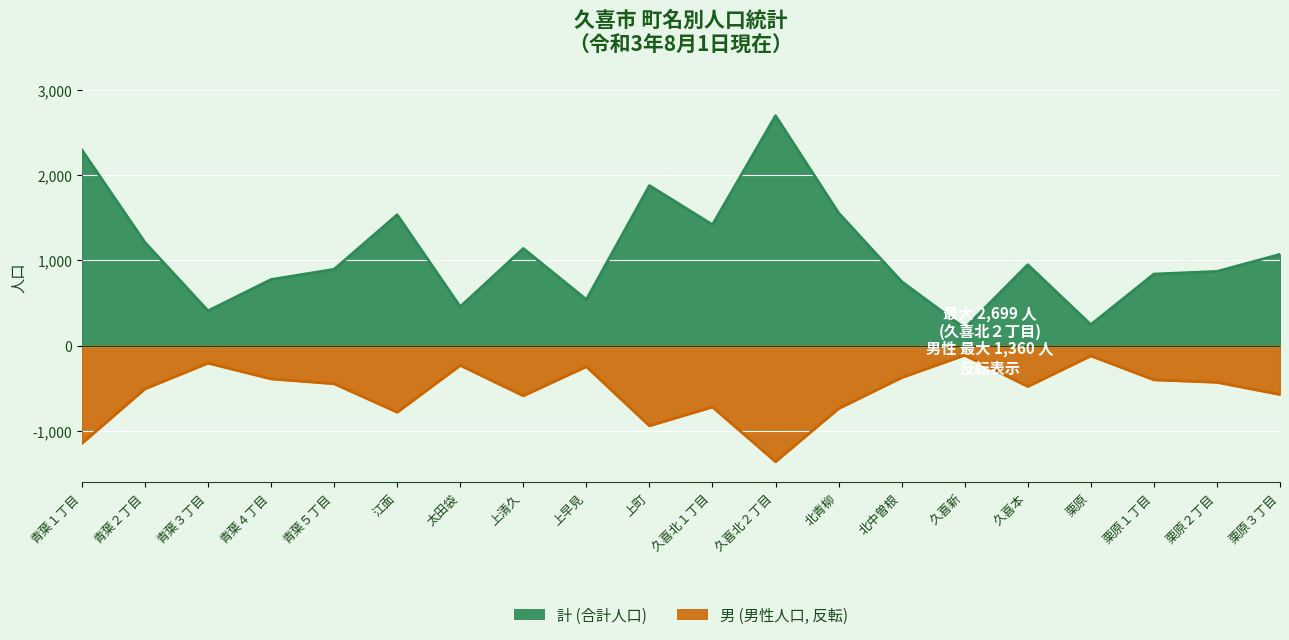

Count the number of categories in the chart.

20